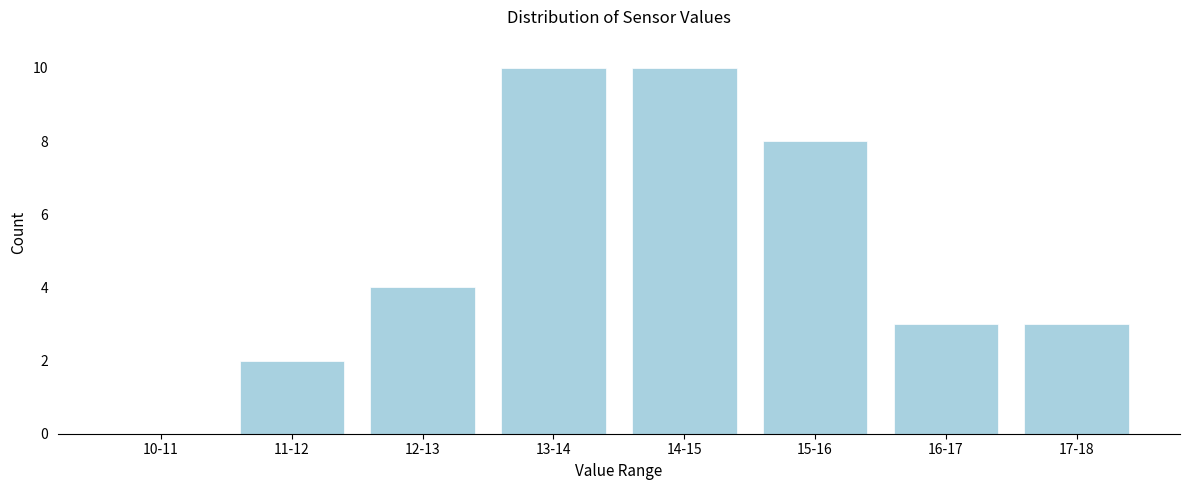

Reading right to left, extract all data points from this chart.

17-18=3	16-17=3	15-16=8	14-15=10	13-14=10	12-13=4	11-12=2	10-11=0